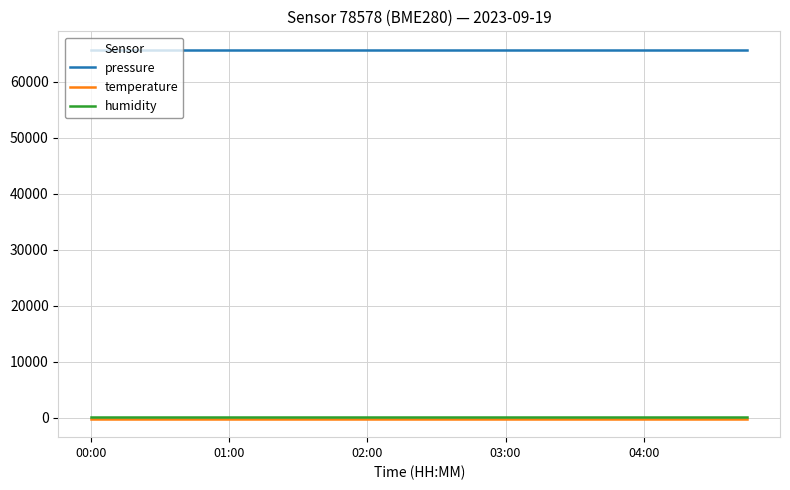

True or false: pressure and temperature cross at least once.

False